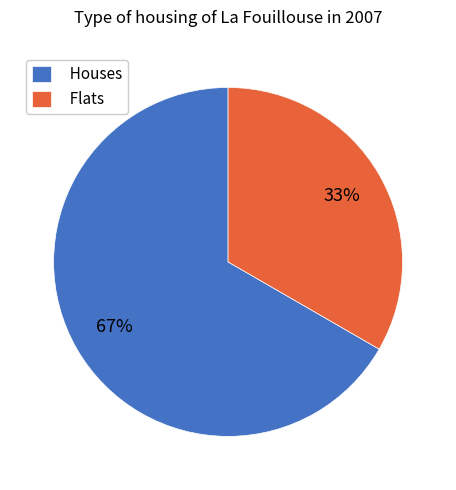

What is the smallest slice in the pie chart?

Flats